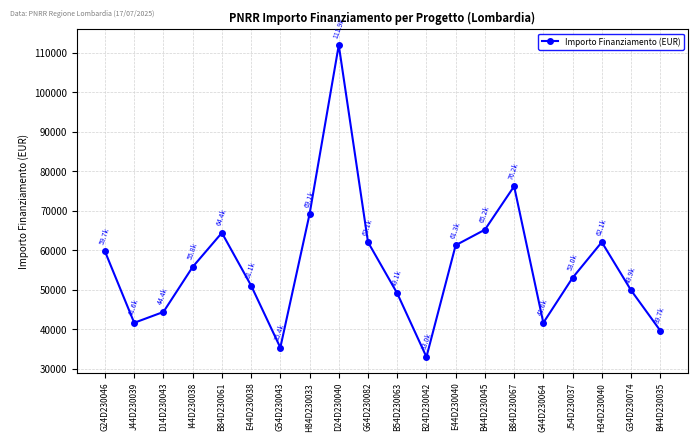

Count the number of values greater than 55778.

10